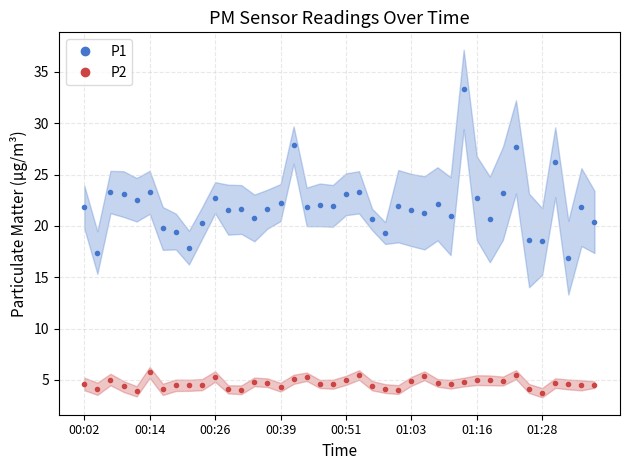

What is the total value across all series at 17?

27.2